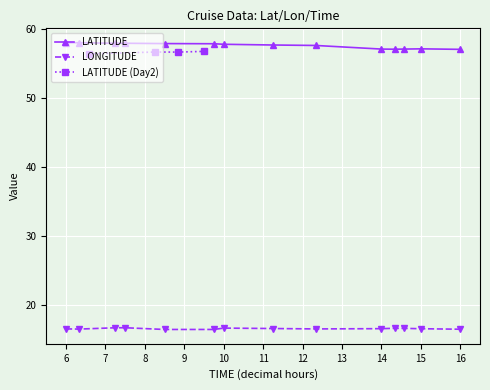

What is the average value of the TIME series?

10.3